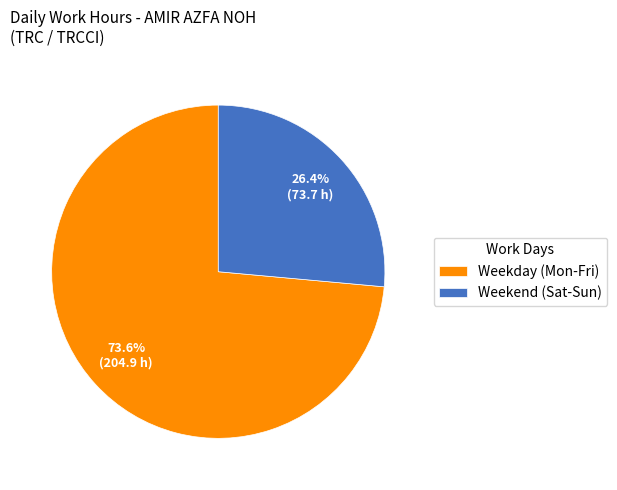

Does any single category account for the majority?

Yes